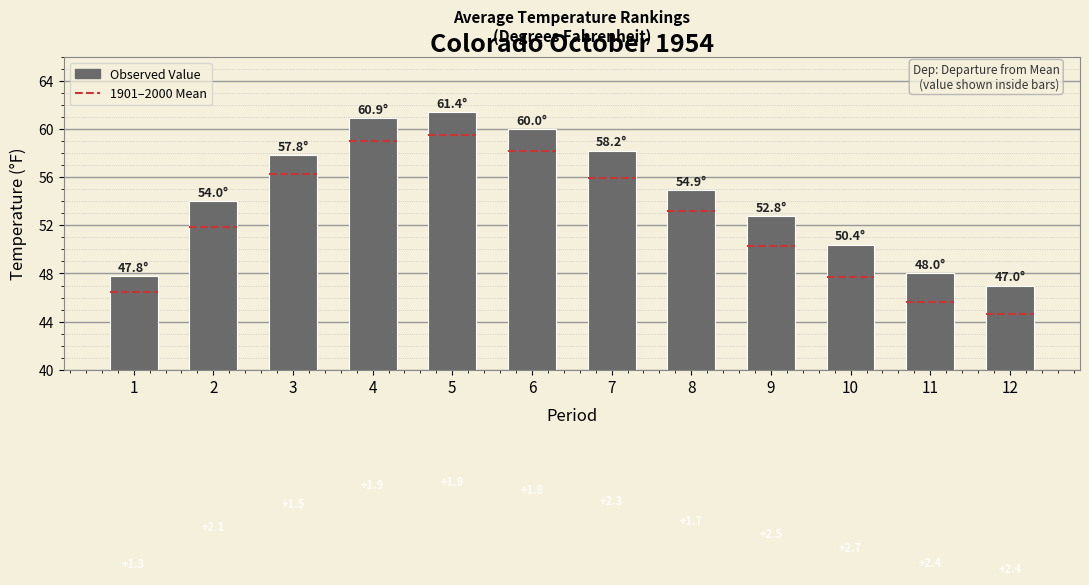

What is the sum of all values?

653.2